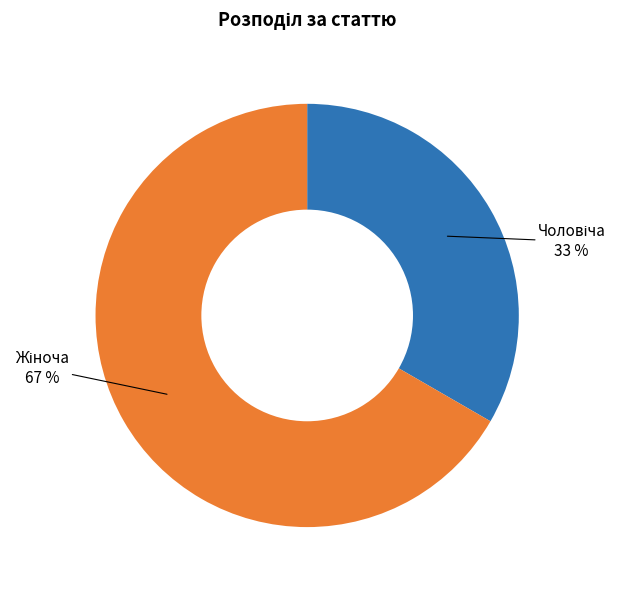

Is there any slice that represents more than half of the pie?

Yes